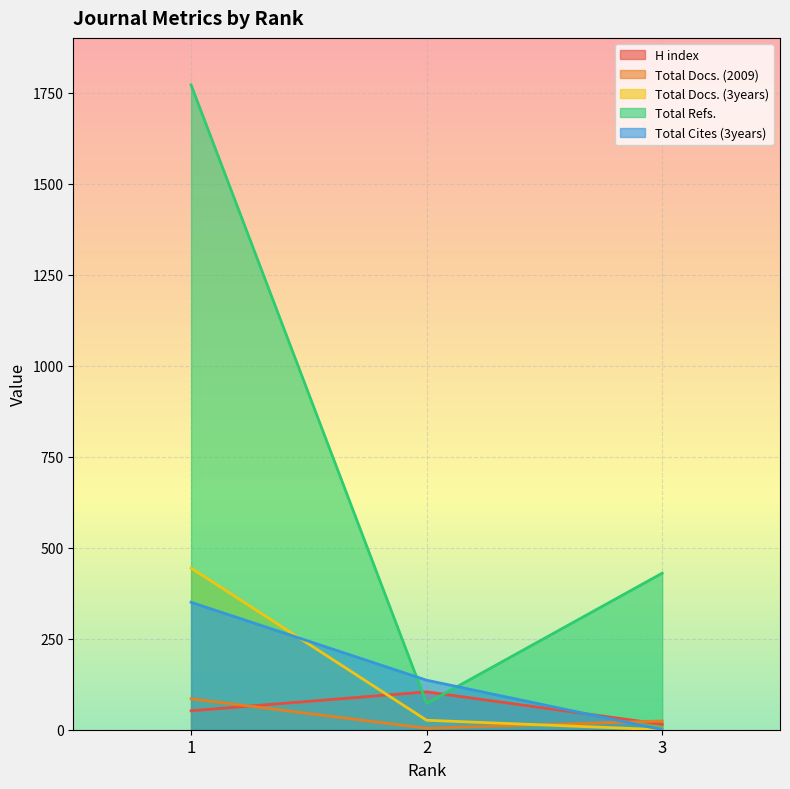

How many categories are shown in the chart?

3